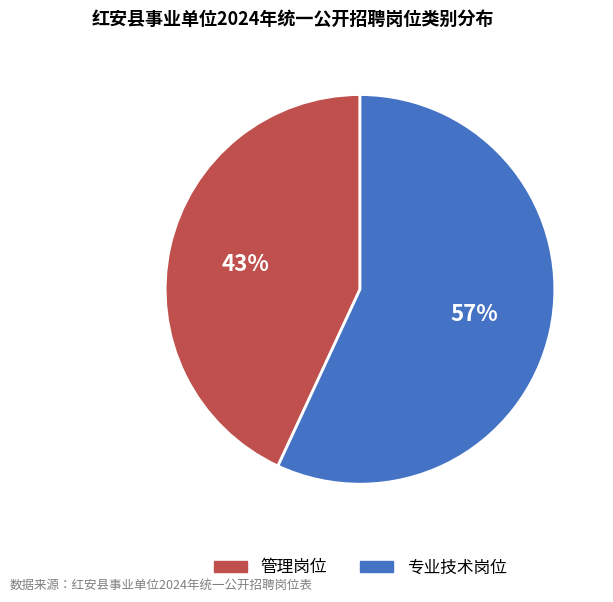

How many segments does this pie chart have?

2